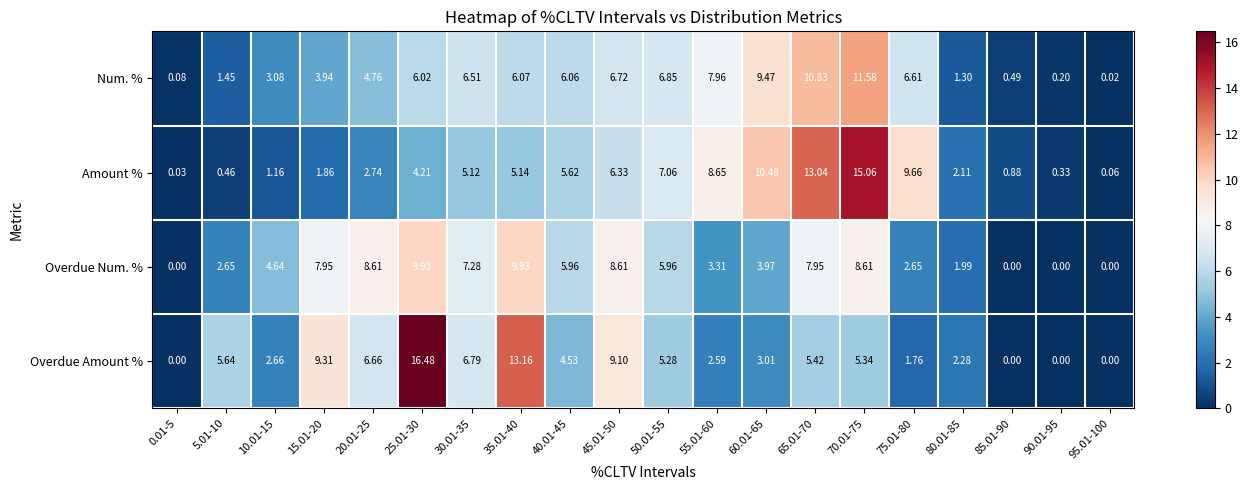

Which series has the widest spread of values?

Overdue Amount %